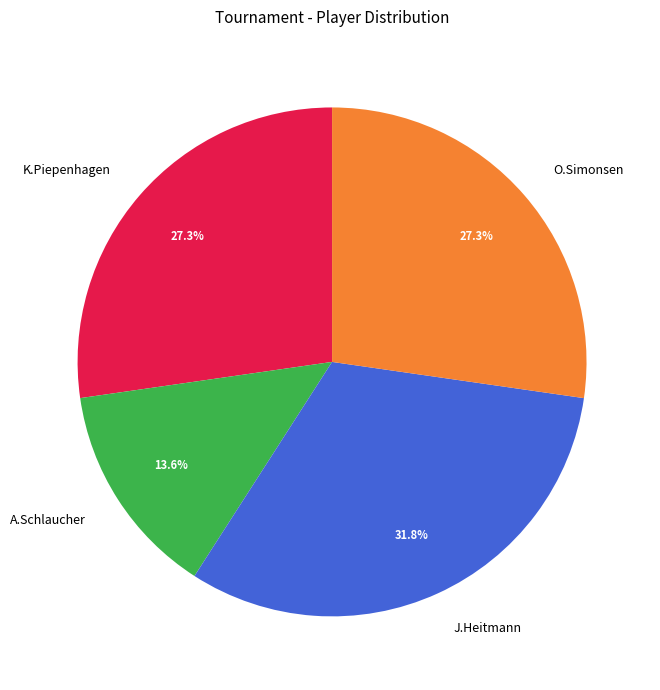

What portion of the pie excludes K.Piepenhagen?

72.7%